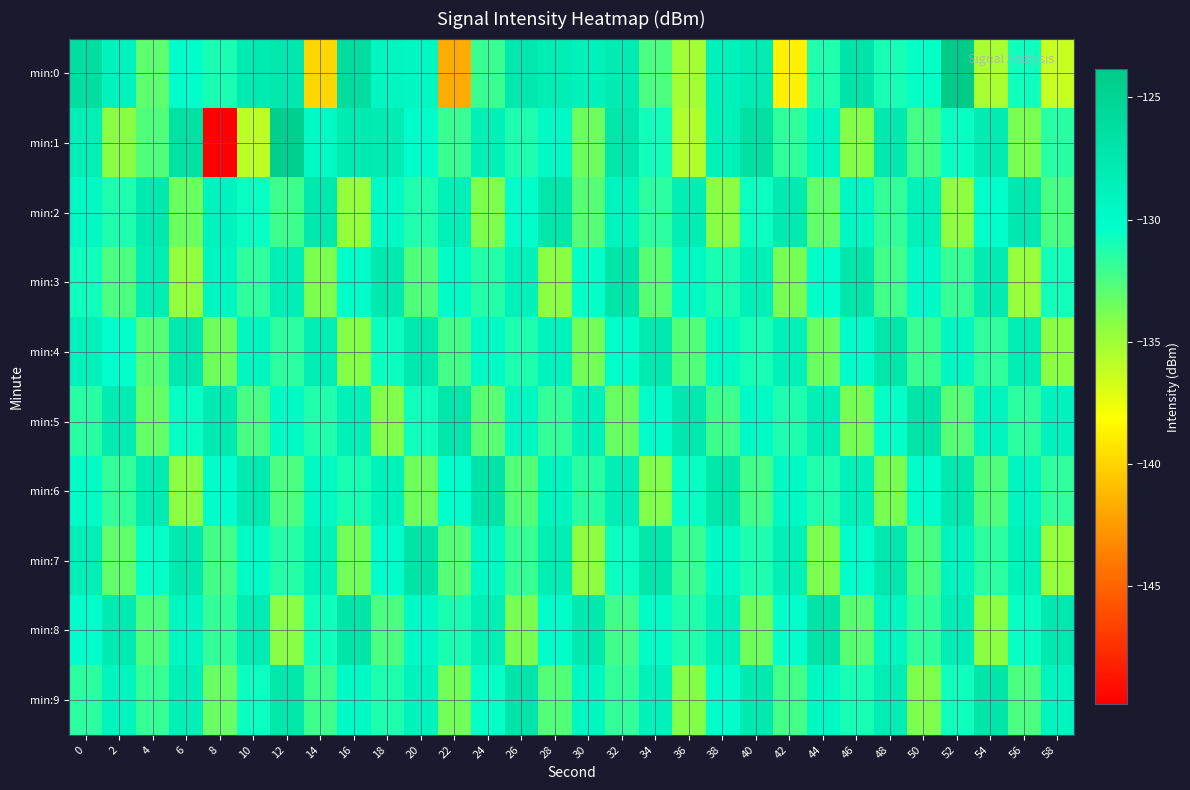

Rank the series by their maximum value, from lowest to highest.

min:2, min:4, min:3, min:5, min:6, min:9, min:7, min:8, min:1, min:0